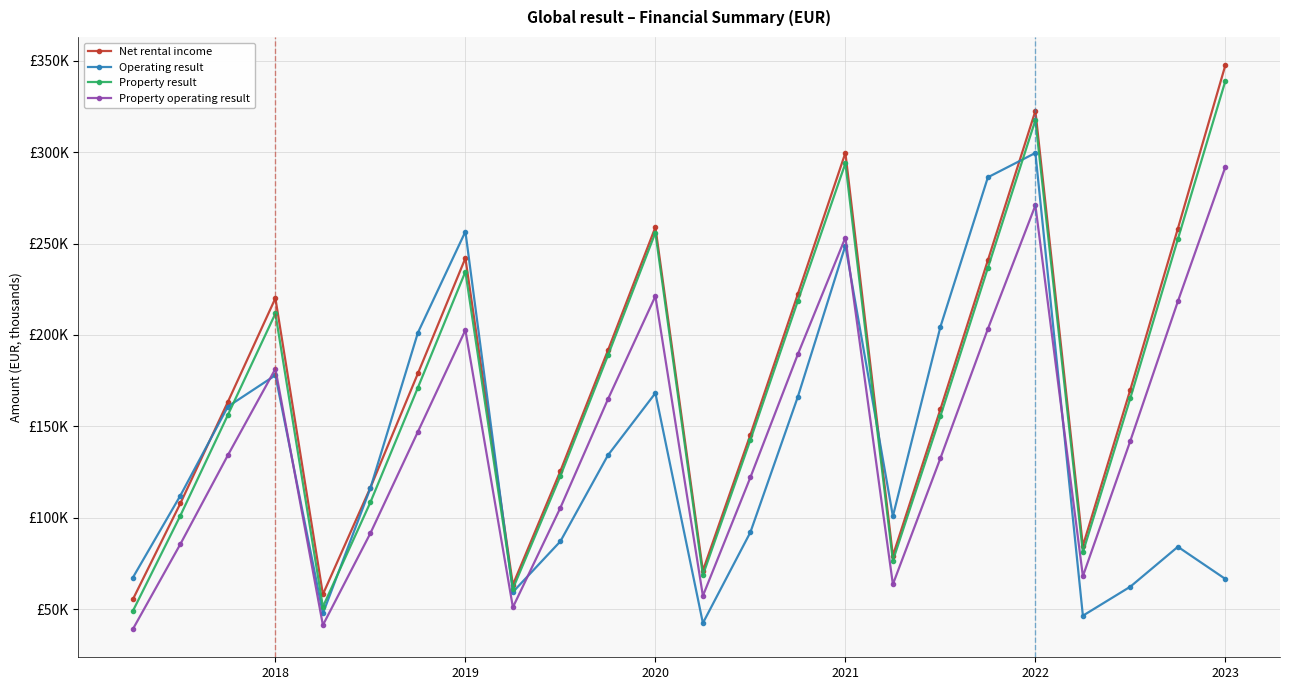

How many intersections are there between Property operating result and Operating result?

5